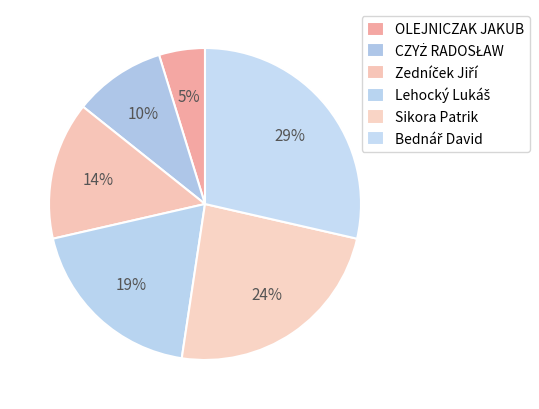

To the nearest percent, what portion does CZYŻ RADOSŁAW represent?

10%